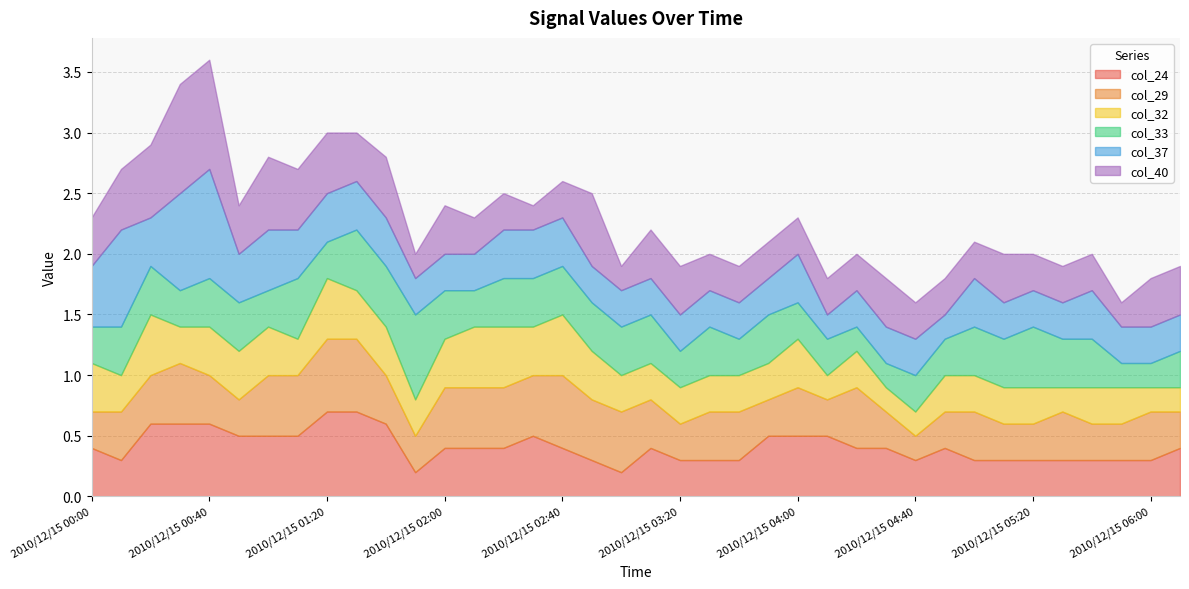

Reading left to right, extract all data points from this chart.

col_24: 0.4	0.3	0.6	0.6	0.6	0.5	0.5	0.5	0.7	0.7	0.6	0.2	0.4	0.4	0.4	0.5	0.4	0.3	0.2	0.4	0.3	0.3	0.3	0.5	0.5	0.5	0.4	0.4	0.3	0.4	0.3	0.3	0.3	0.3	0.3	0.3	0.3	0.4
col_29: 0.3	0.4	0.4	0.5	0.4	0.3	0.5	0.5	0.6	0.6	0.4	0.3	0.5	0.5	0.5	0.5	0.6	0.5	0.5	0.4	0.3	0.4	0.4	0.3	0.4	0.3	0.5	0.3	0.2	0.3	0.4	0.3	0.3	0.4	0.3	0.3	0.4	0.3
col_32: 0.4	0.3	0.5	0.3	0.4	0.4	0.4	0.3	0.5	0.4	0.4	0.3	0.4	0.5	0.5	0.4	0.5	0.4	0.3	0.3	0.3	0.3	0.3	0.3	0.4	0.2	0.3	0.2	0.2	0.3	0.3	0.3	0.3	0.2	0.3	0.3	0.2	0.2
col_33: 0.3	0.4	0.4	0.3	0.4	0.4	0.3	0.5	0.3	0.5	0.5	0.7	0.4	0.3	0.4	0.4	0.4	0.4	0.4	0.4	0.3	0.4	0.3	0.4	0.3	0.3	0.2	0.2	0.3	0.3	0.4	0.4	0.5	0.4	0.4	0.2	0.2	0.3
col_37: 0.5	0.8	0.4	0.8	0.9	0.4	0.5	0.4	0.4	0.4	0.4	0.3	0.3	0.3	0.4	0.4	0.4	0.3	0.3	0.3	0.3	0.3	0.3	0.3	0.4	0.2	0.3	0.3	0.3	0.2	0.4	0.3	0.3	0.3	0.4	0.3	0.3	0.3
col_40: 0.4	0.5	0.6	0.9	0.9	0.4	0.6	0.5	0.5	0.4	0.5	0.2	0.4	0.3	0.3	0.2	0.3	0.6	0.2	0.4	0.4	0.3	0.3	0.3	0.3	0.3	0.3	0.4	0.3	0.3	0.3	0.4	0.3	0.3	0.3	0.2	0.4	0.4